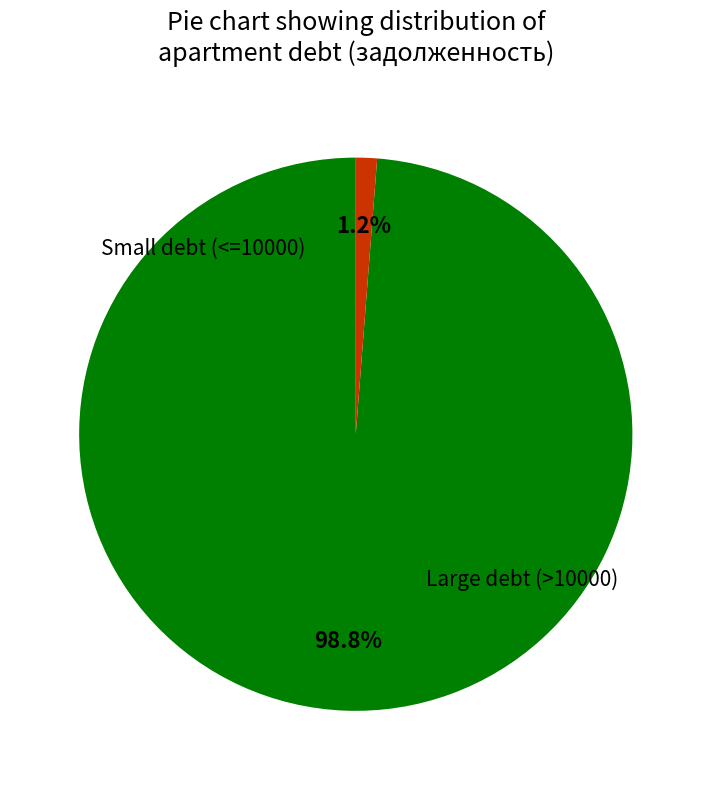

To the nearest percent, what is the average slice percentage?

50%